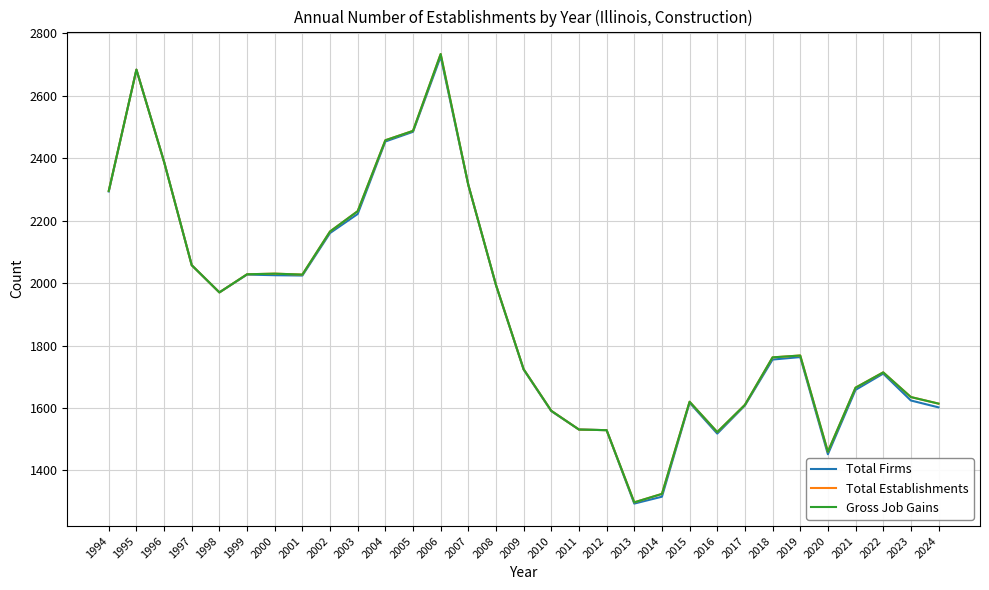

Which has a higher value, 2023 or 2018?

2018